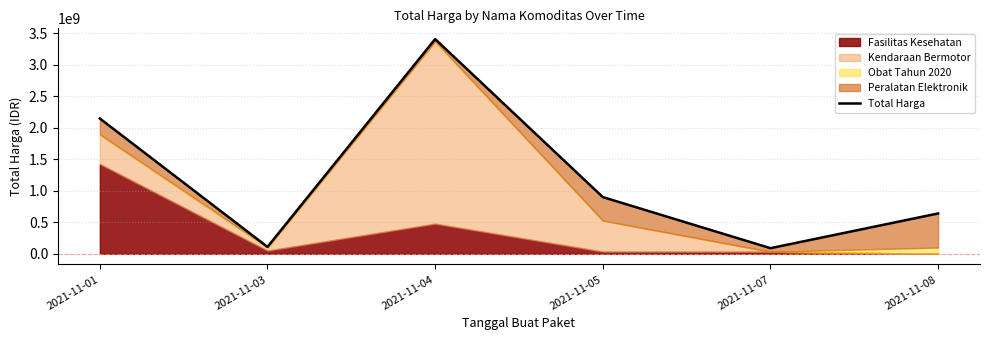

Count the number of values greater than 900737600.

2